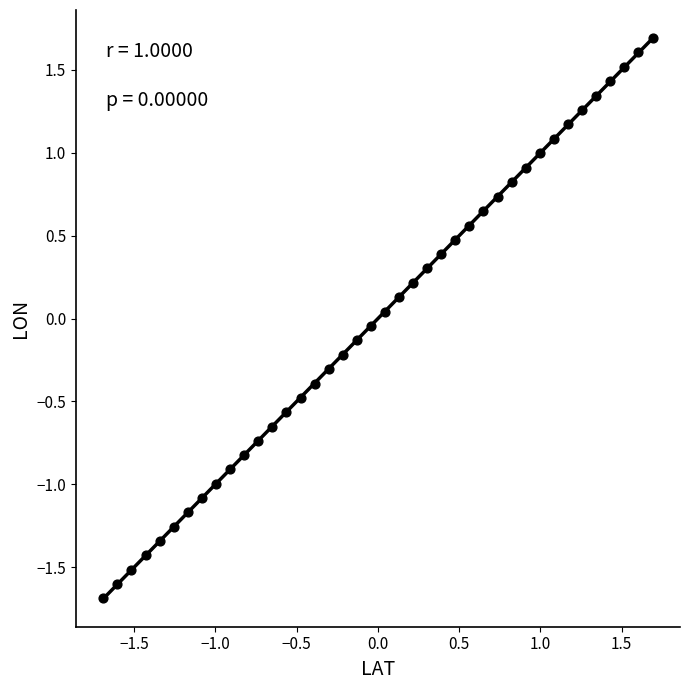

What is the range of Y values (max minus min)?

3.4